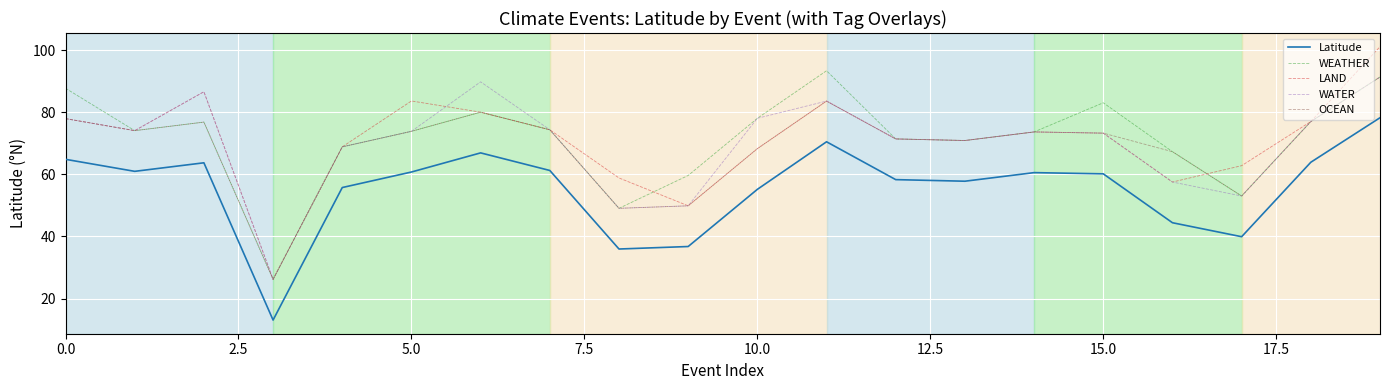

True or false: Latitude and WATER intersect in this chart.

False